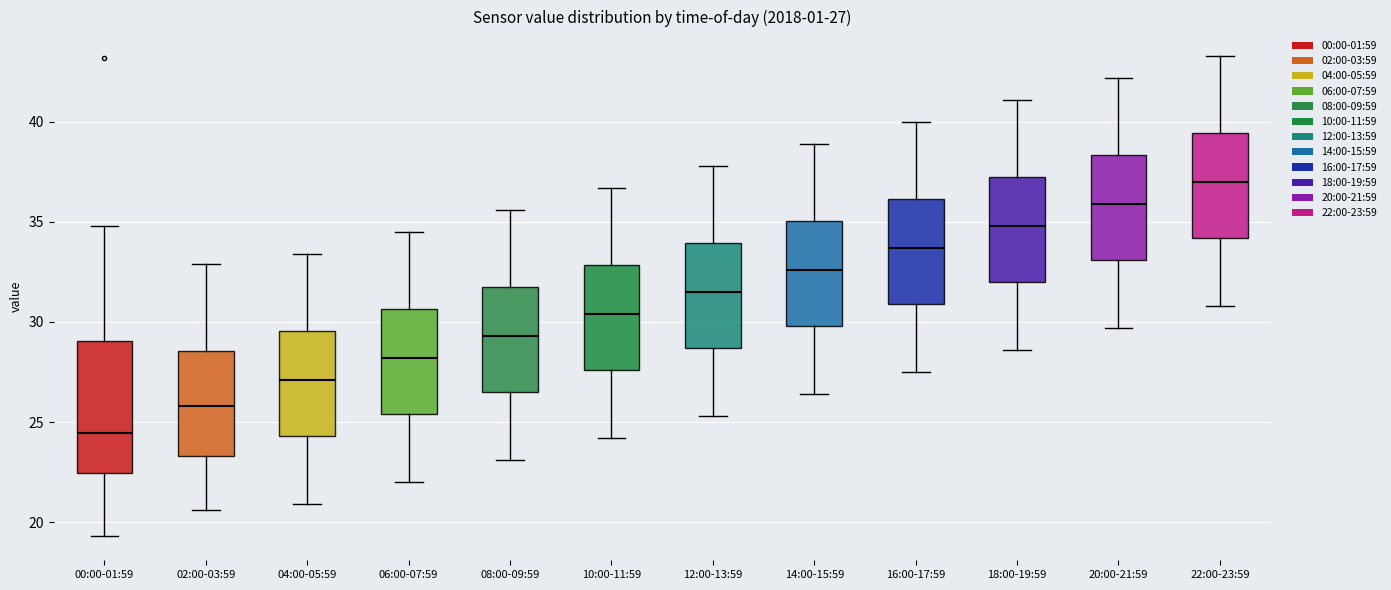

Which box's median line is the lowest?

00:00-01:59